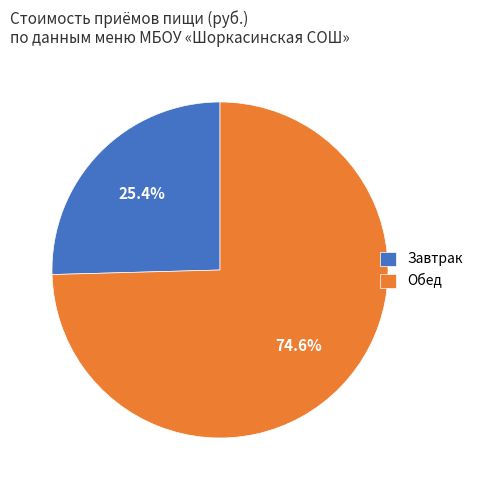

Which category has the smallest portion of the pie?

Завтрак